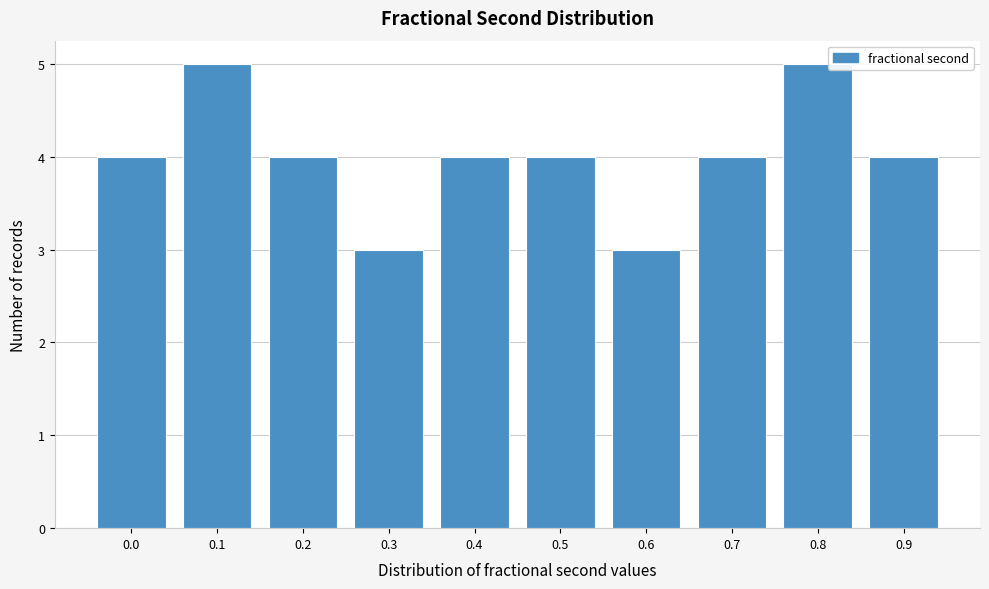

Reading left to right, what are all the values shown in this chart?

4	5	4	3	4	4	3	4	5	4